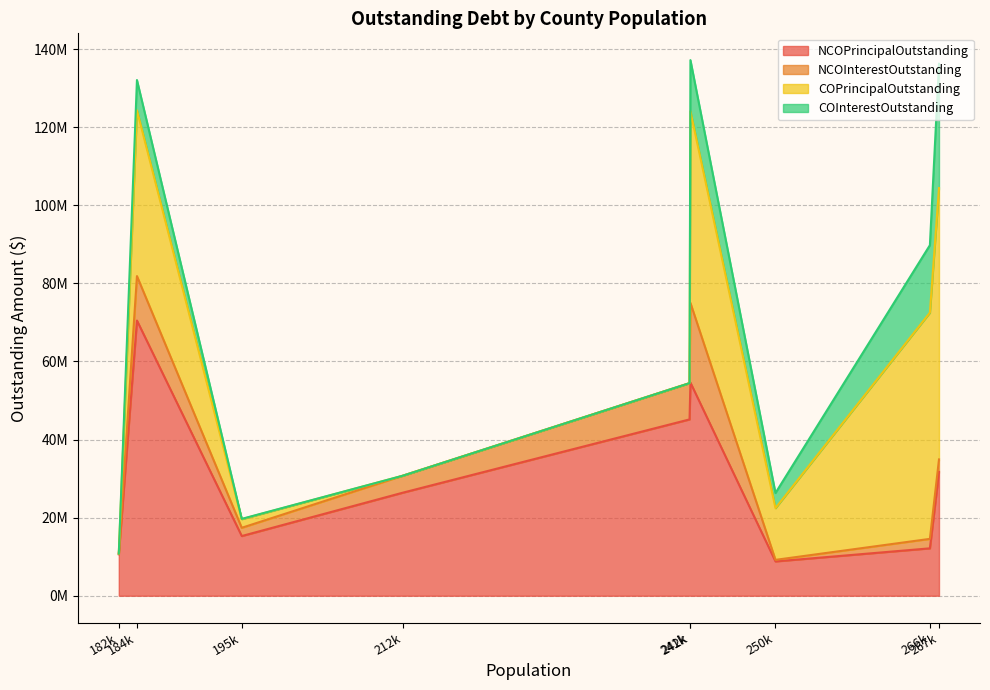

Does the chart display data point markers on the line(s)?

No